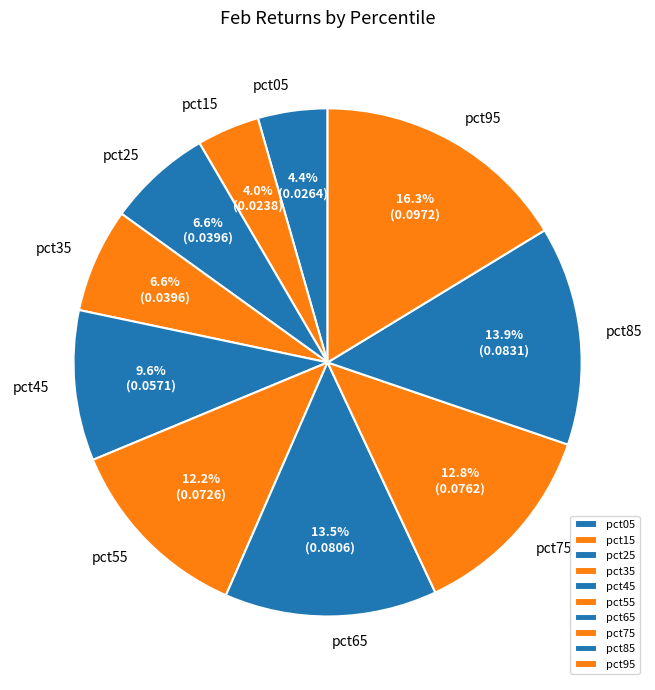

Count the number of slices in the pie.

10